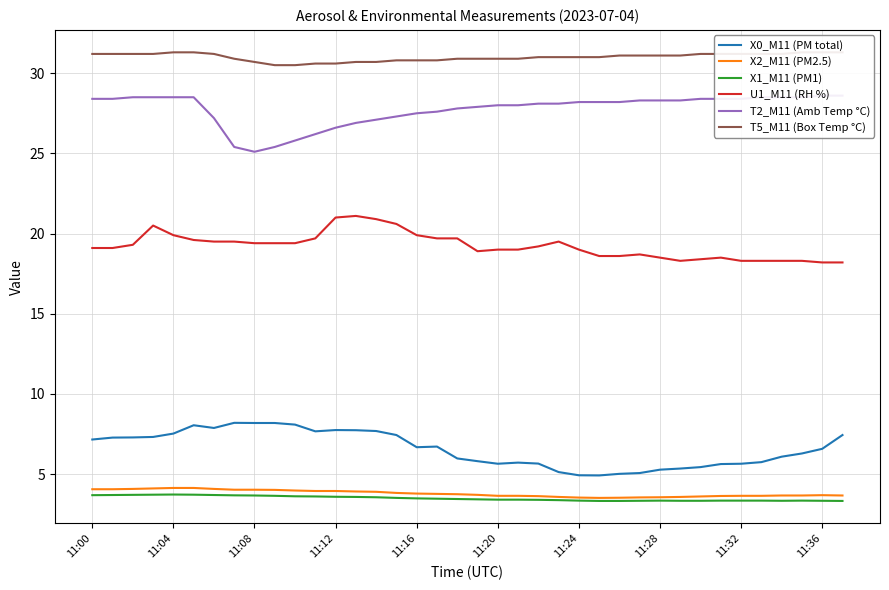

Is it true that X1_M11 (PM1) equals 3.4 at 11:28?

True